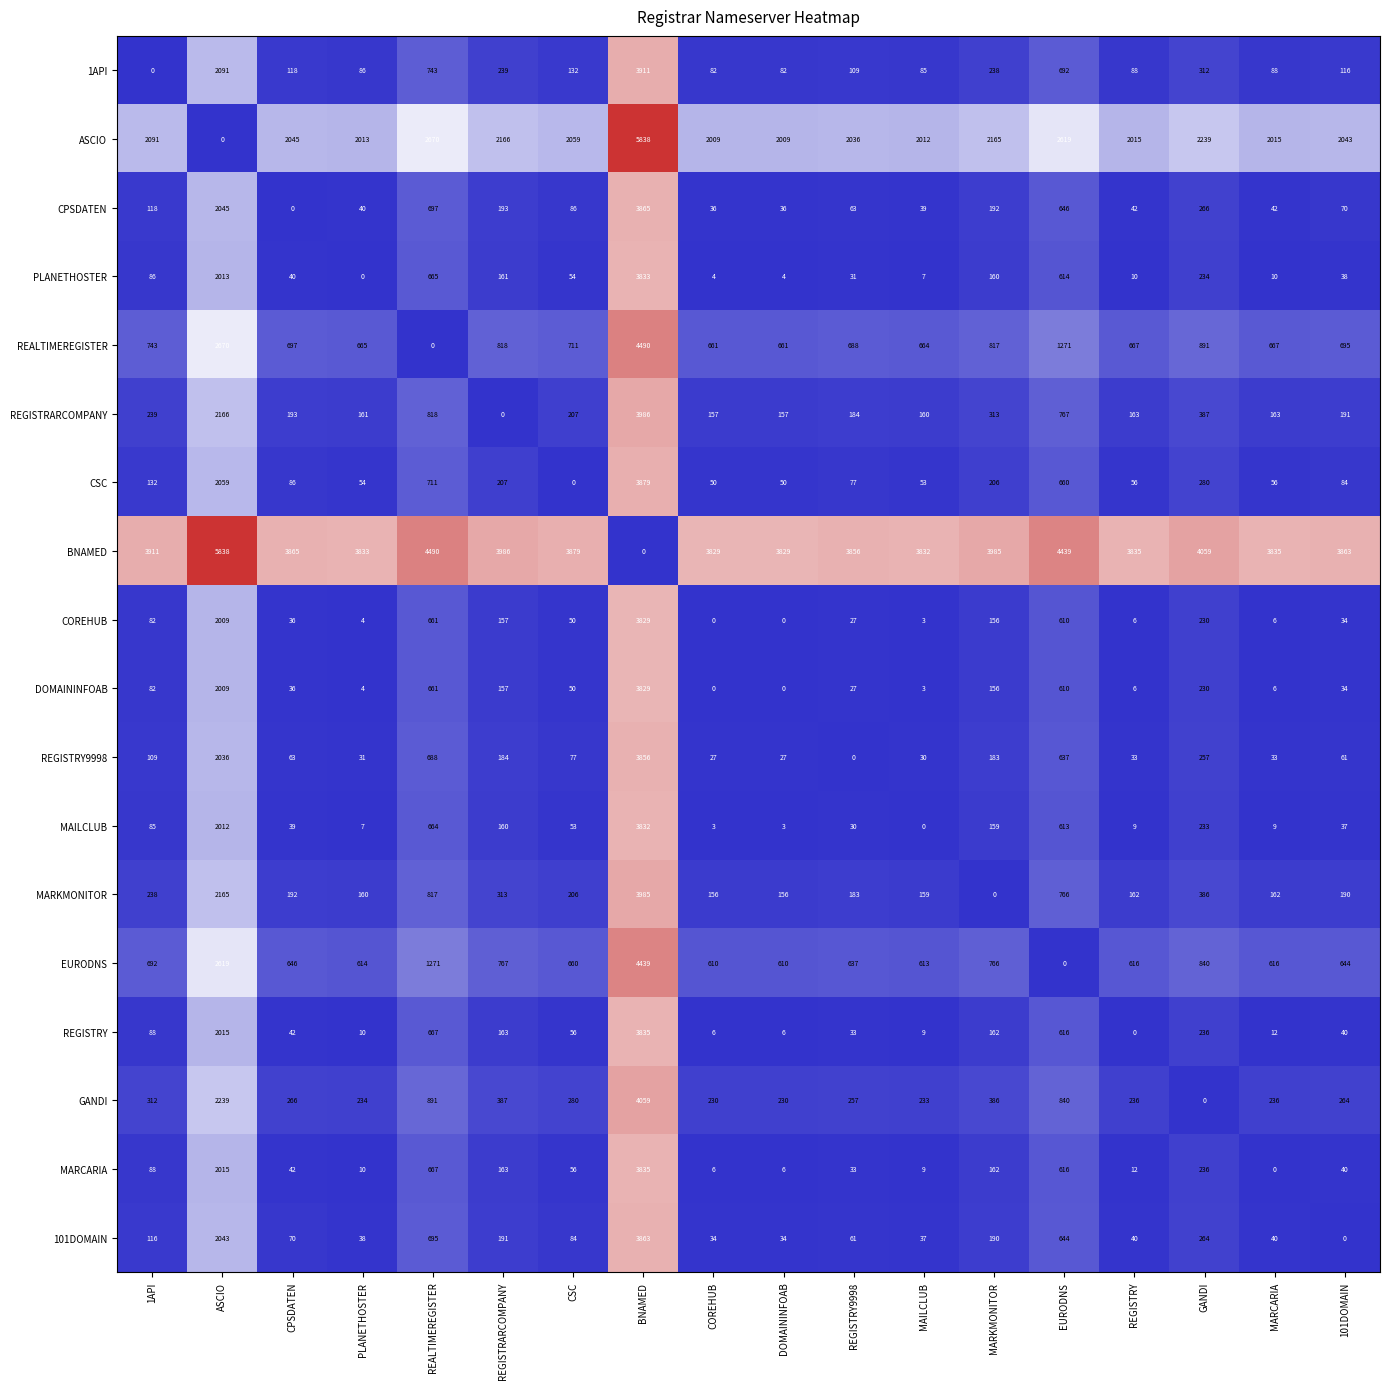

Which series has the largest total across all categories?

BNAMED